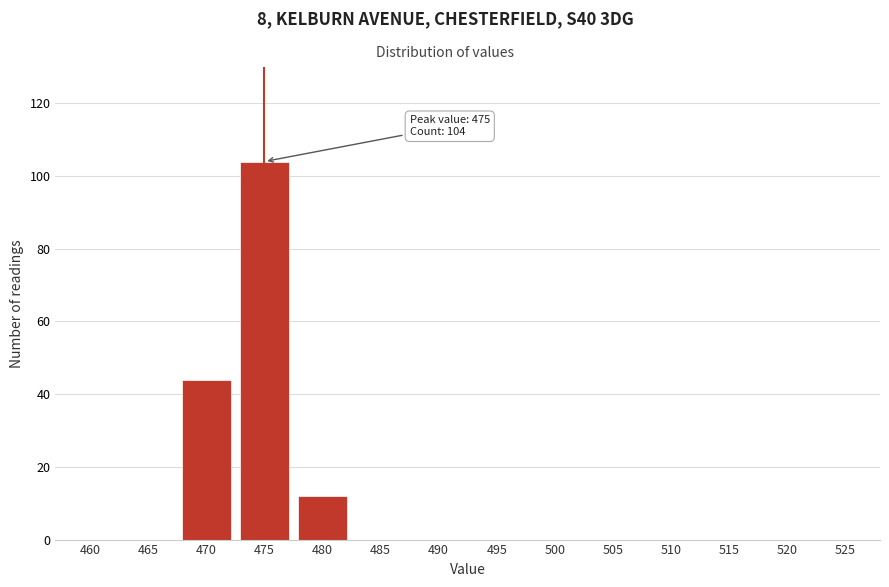

Reading left to right, list all the values displayed in this chart.

460=0	465=0	470=44	475=104	480=12	485=0	490=0	495=0	500=0	505=0	510=0	515=0	520=0	525=0